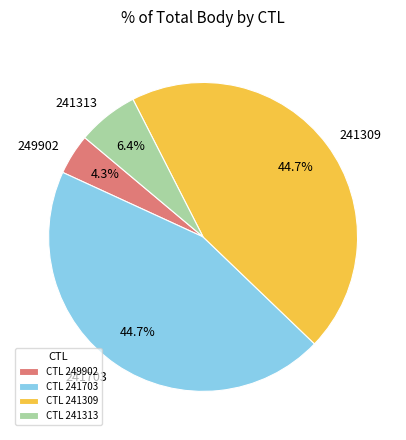

Count the number of slices in the pie.

4